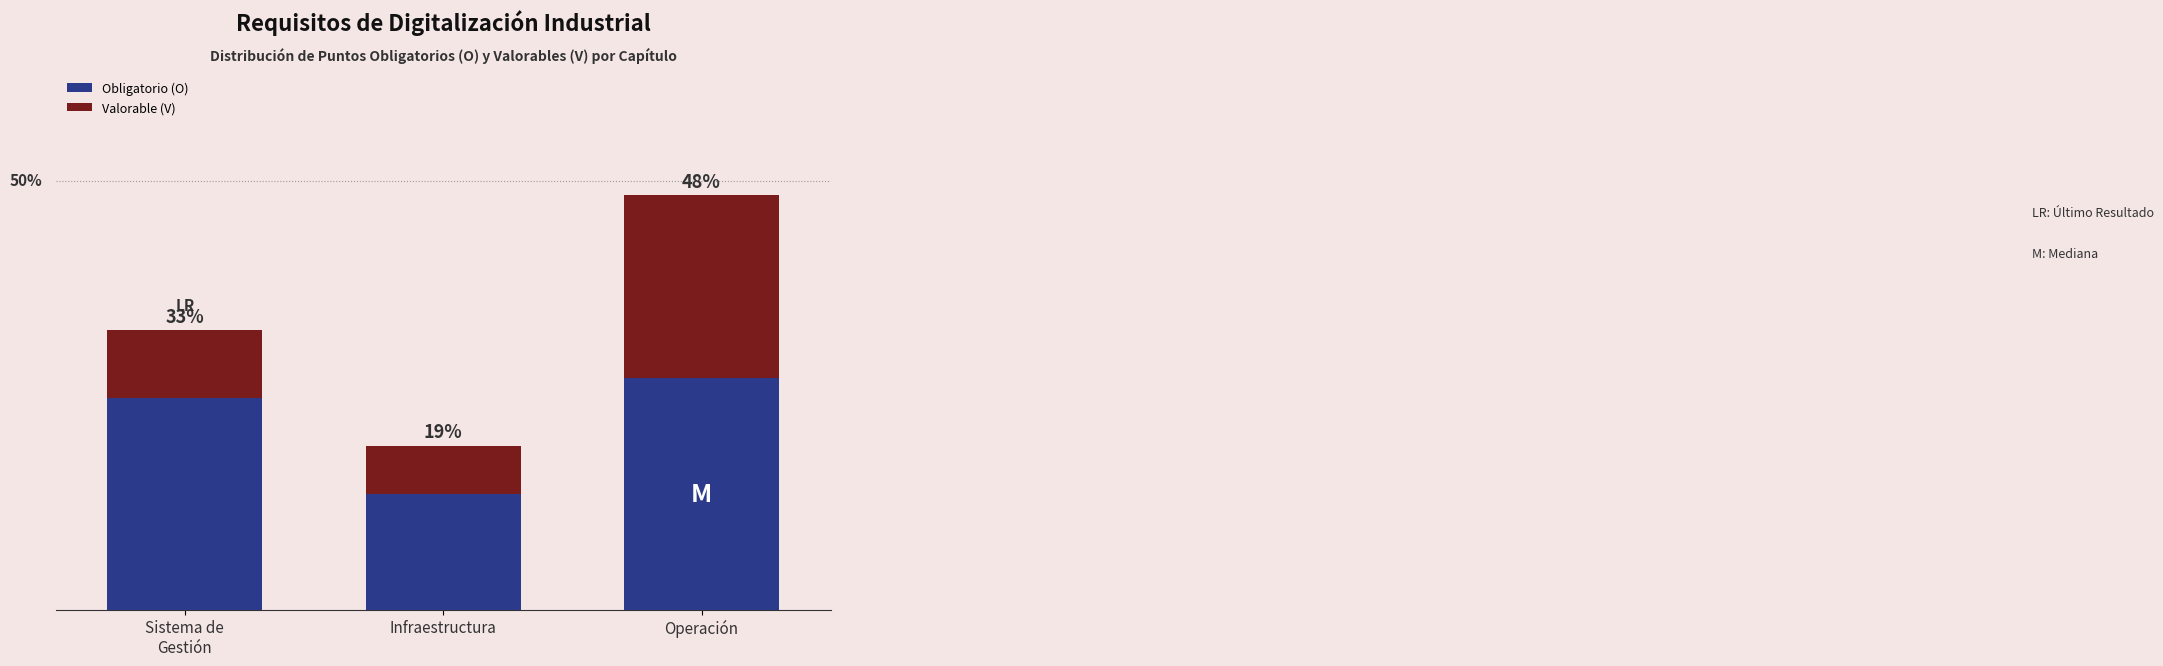

What are all the series names shown in the legend?

Obligatorio (O), Valorable (V)